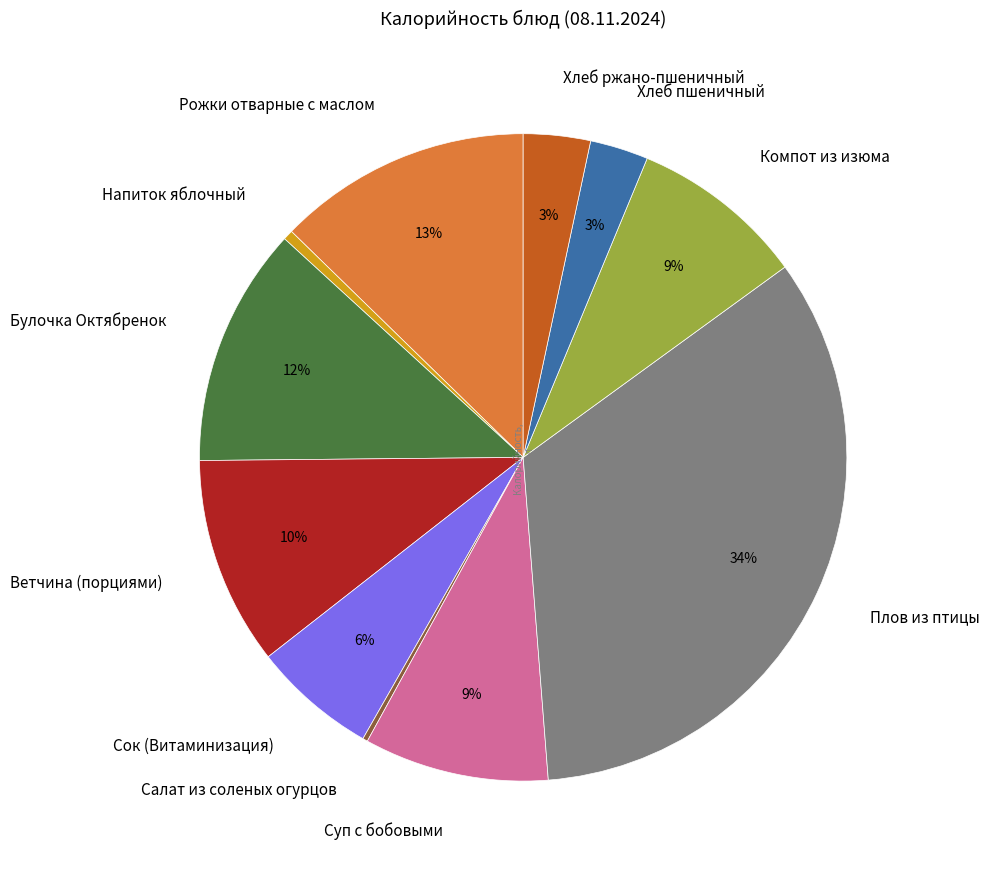

To the nearest percent, what percentage of the pie is Суп с бобовыми?

9%